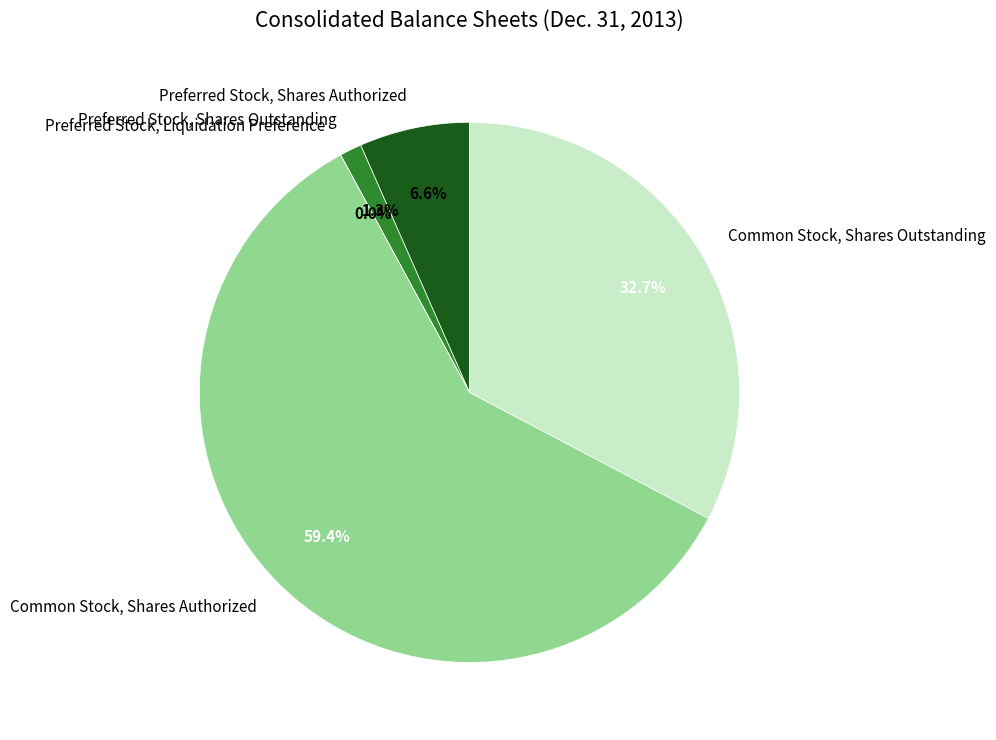

How much of the chart is everything except Preferred Stock, Shares Authorized?

93.4%